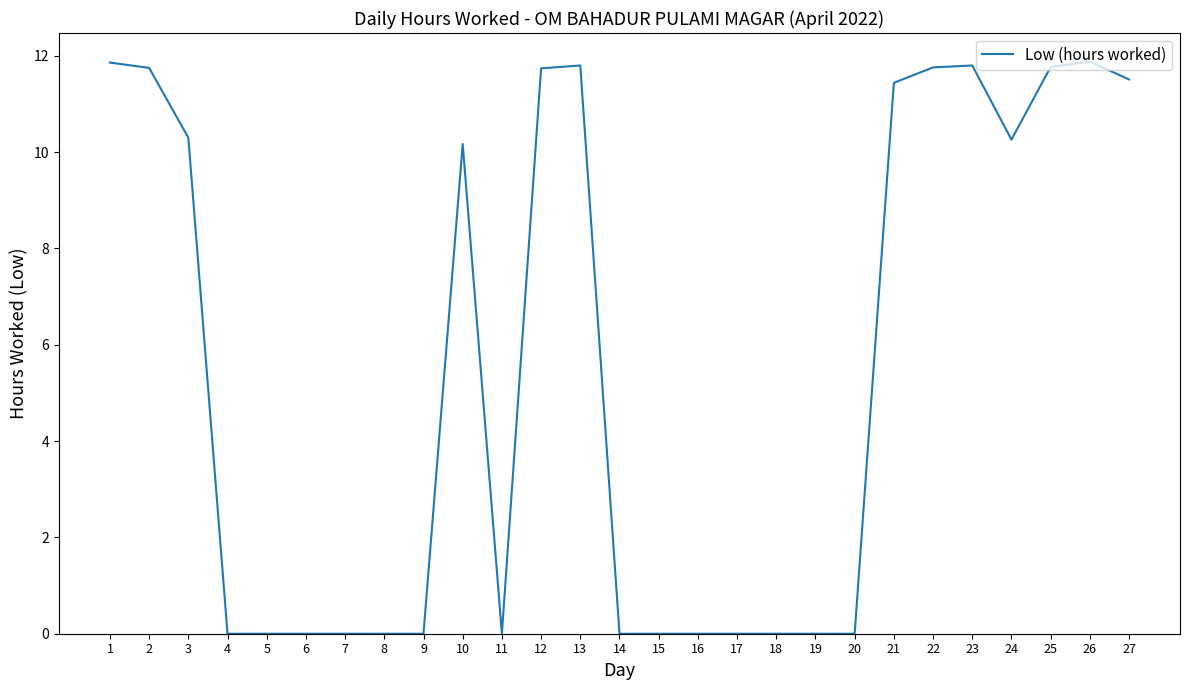

The value at 9 is 0.0. True or false?

True